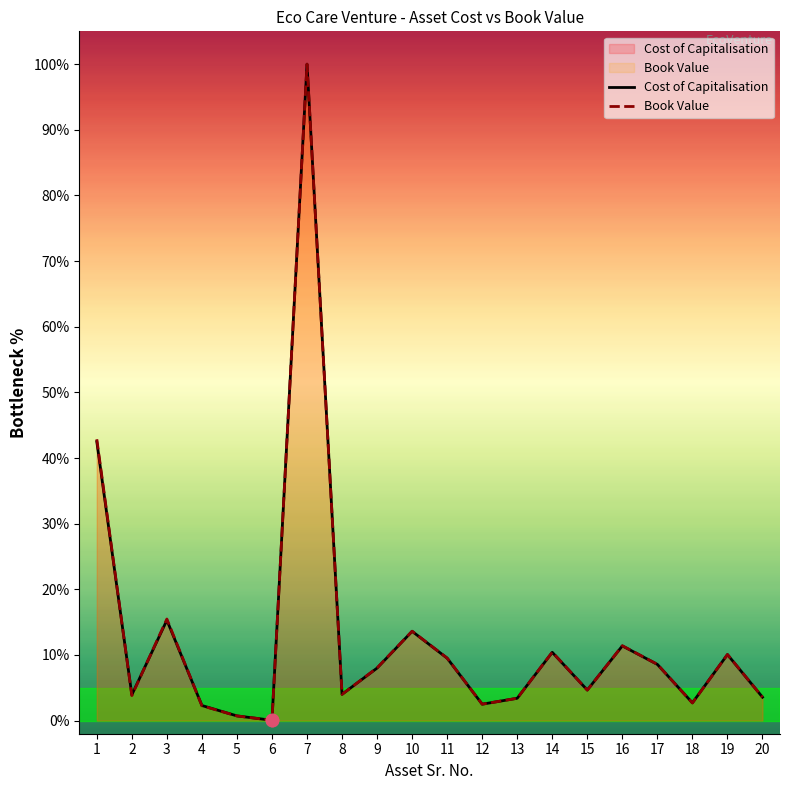

At which category is the sum across all series the highest?

7